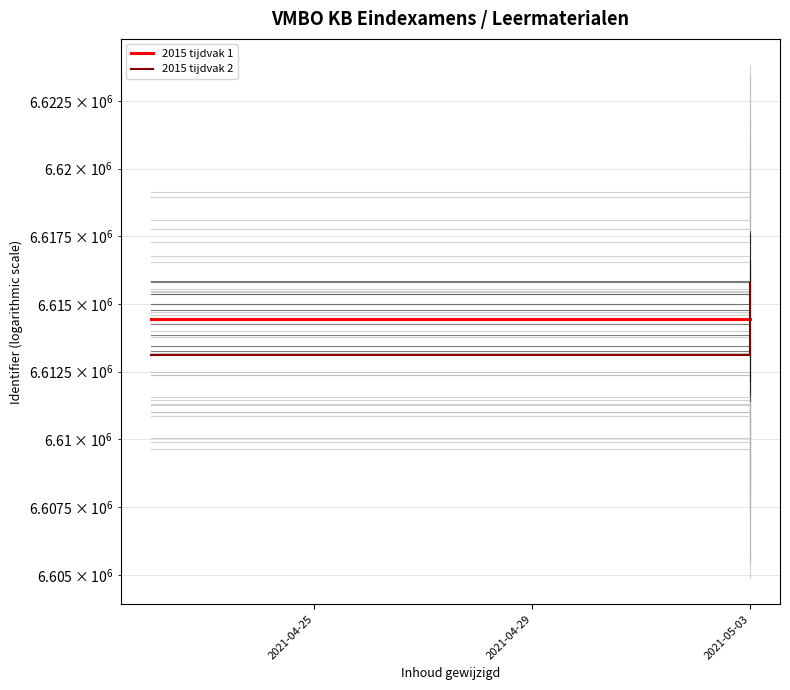

Reading right to left, transcribe all the data shown in this chart.

2015 tijdvak 1: 6614455.0	6614453.0
2015 tijdvak 2: 6615777.9	6613132.1